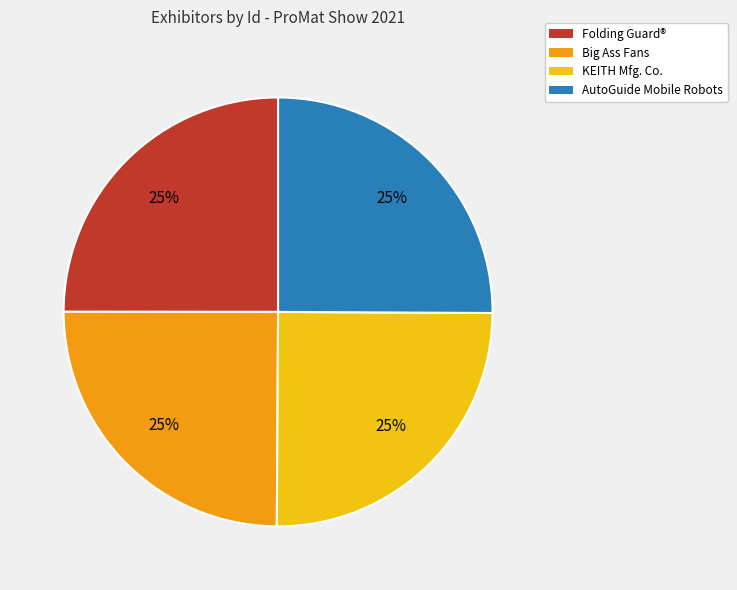

Approximately how many times larger is the value at Folding Guard® compared to Big Ass Fans?

1.0